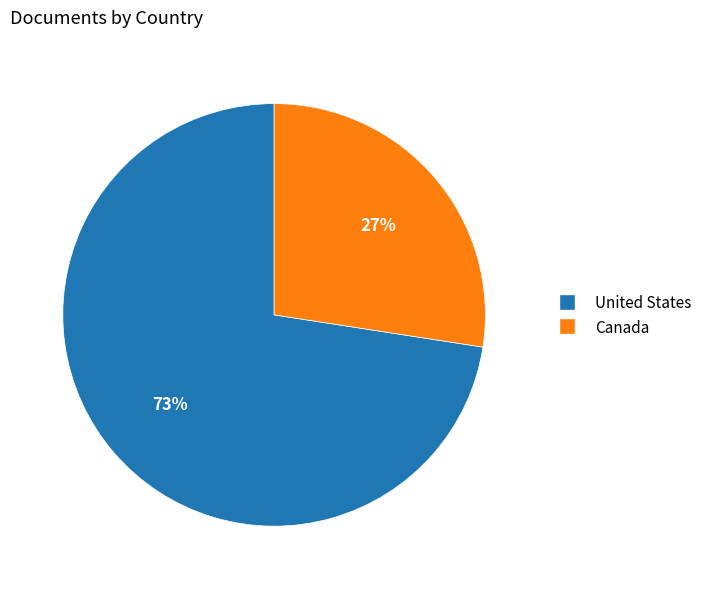

Approximately how many times larger is the value at Canada compared to United States?

0.4